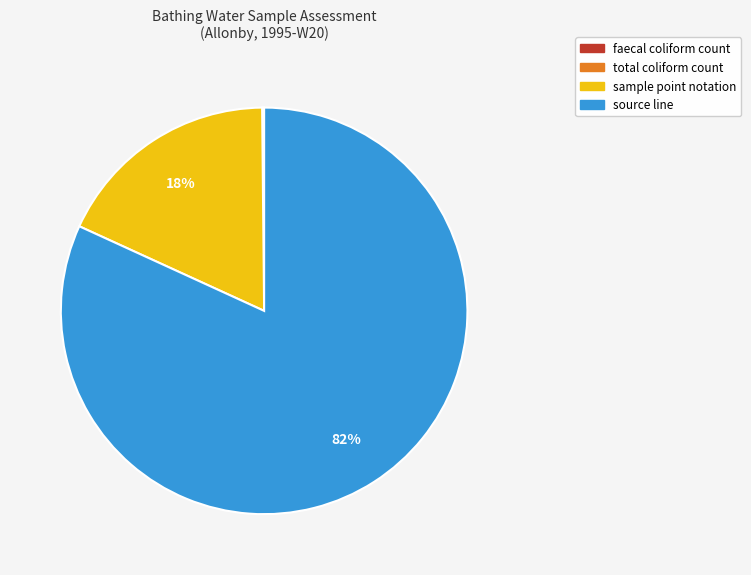

Is the sum of source line and sample point notation greater than half?

Yes